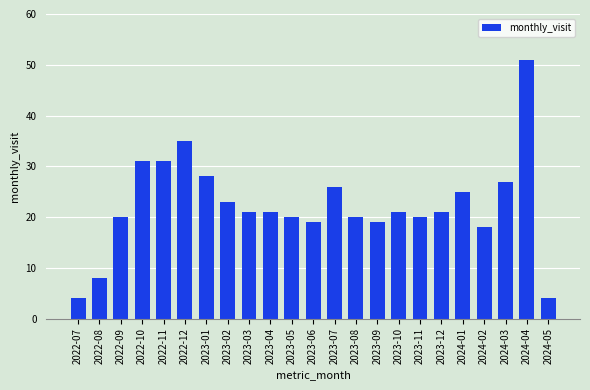

What is the approximate value at 2023-08?

20